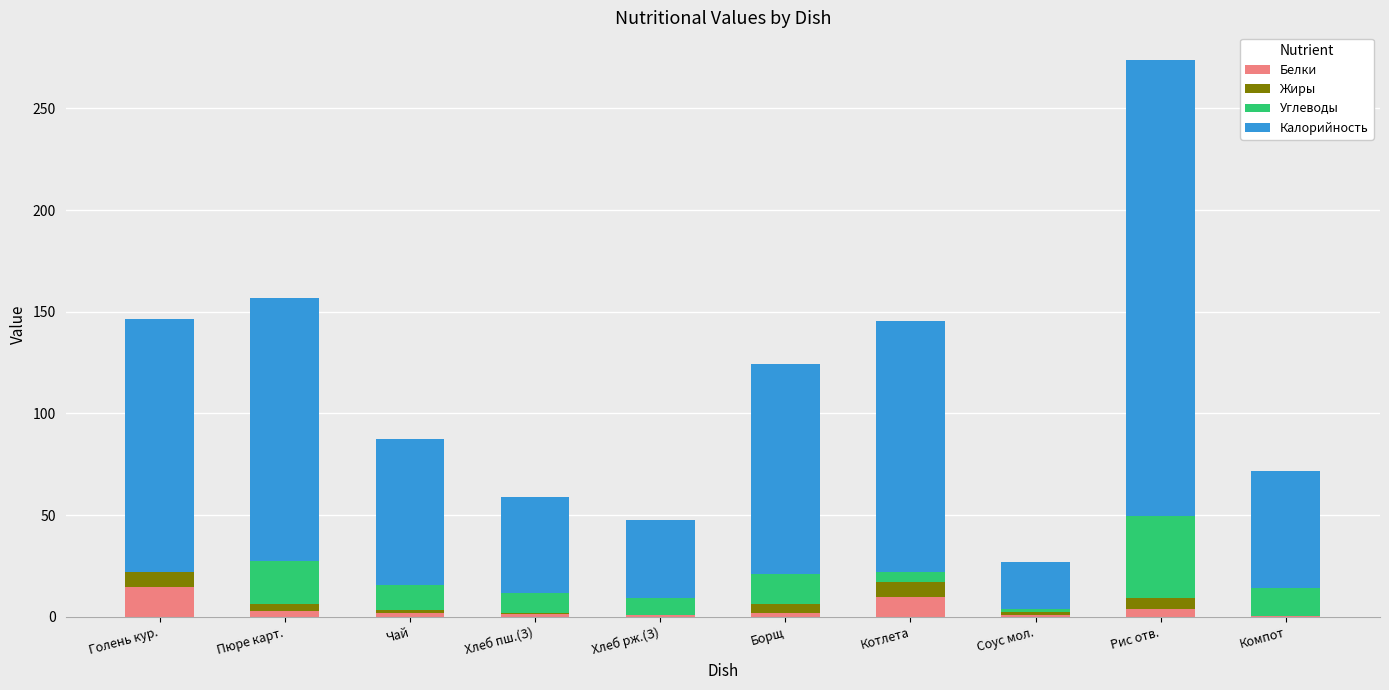

What is the maximum value for Белки?

14.5